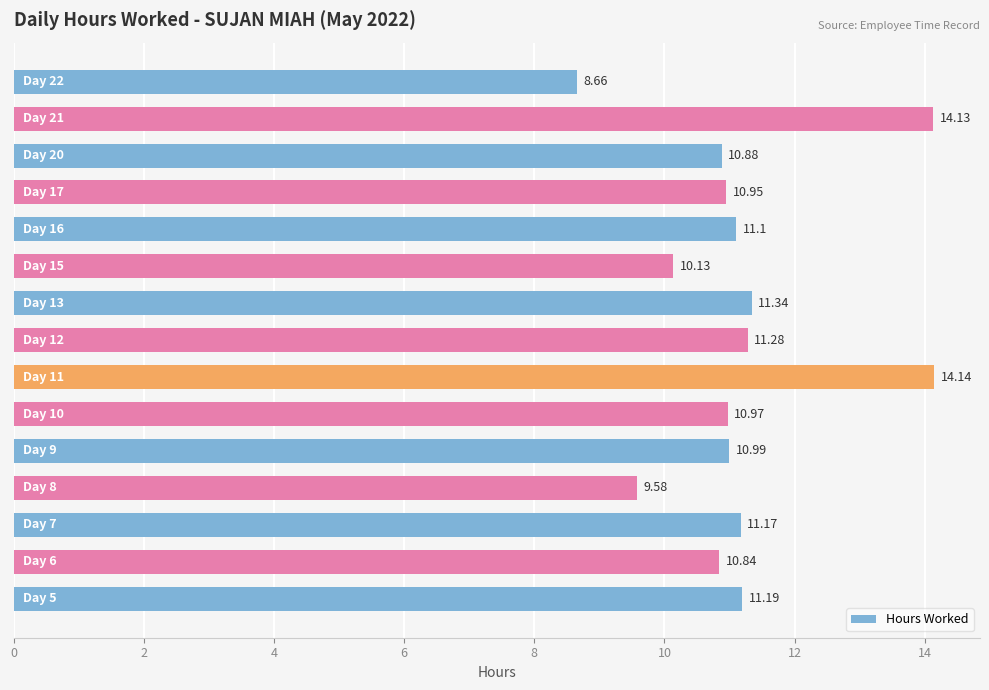

What is the average value?

11.2